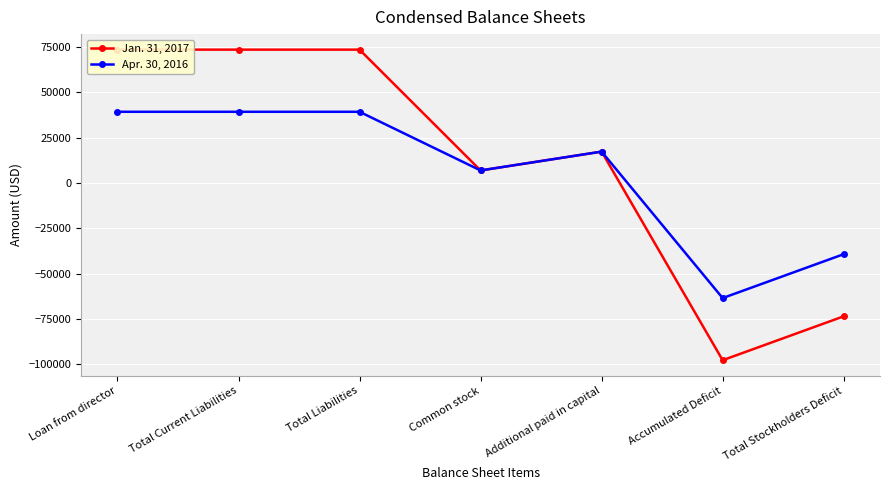

Reading left to right, extract all data points from this chart.

Jan. 31, 2017: 73514	73514	73514	6910	17290	-97714	-73514
Apr. 30, 2016: 39254	39254	39254	6910	17290	-63454	-39254